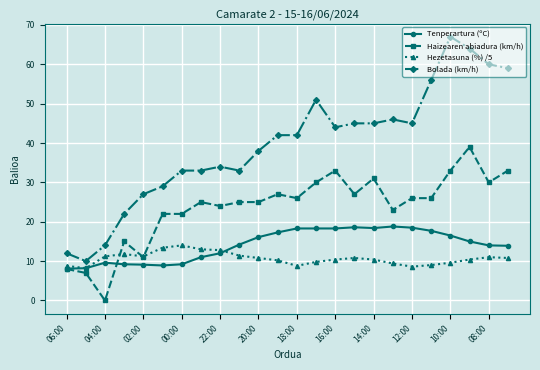

What are all the series names shown in the legend?

Tenperartura (ºC), Haizearen abiadura (km/h), Hezetasuna (%) /5, Bolada (km/h)